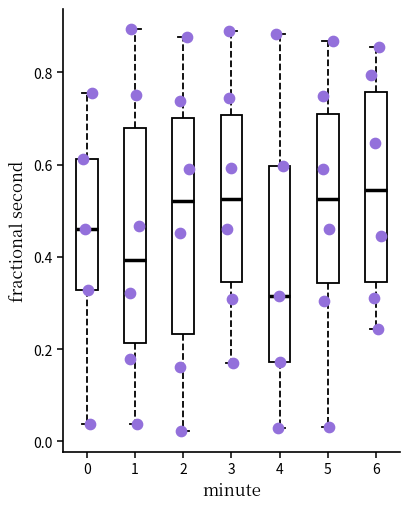

Reading left to right, transcribe this box plot: for each box, give where its median line is, the range the box spans, and where its two whiskers end, as read against the y-axis. The values are not printed on the chart, so give them approximately, as read against the axis.

0: median 0.46, box 0.32 to 0.62, whiskers 0.04 to 0.76
1: median 0.40, box 0.22 to 0.68, whiskers 0.04 to 0.90
2: median 0.52, box 0.24 to 0.70, whiskers 0.02 to 0.88
3: median 0.52, box 0.34 to 0.70, whiskers 0.16 to 0.90
4: median 0.32, box 0.18 to 0.60, whiskers 0.02 to 0.88
5: median 0.52, box 0.34 to 0.70, whiskers 0.04 to 0.86
6: median 0.54, box 0.34 to 0.76, whiskers 0.24 to 0.86